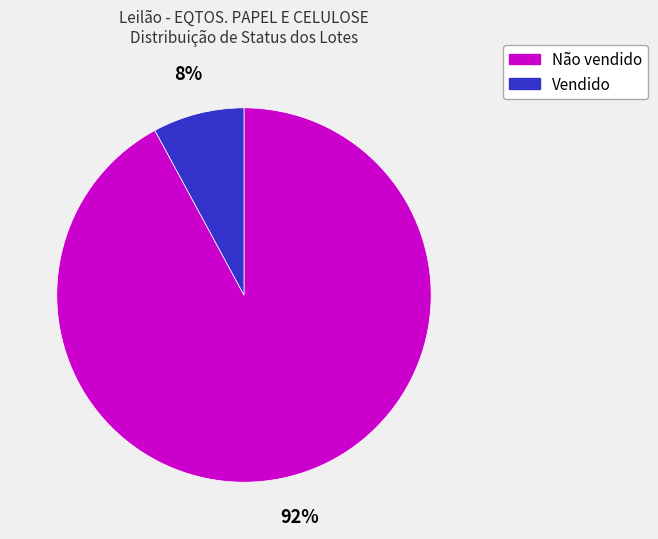

What is the largest slice in the pie chart?

Não vendido